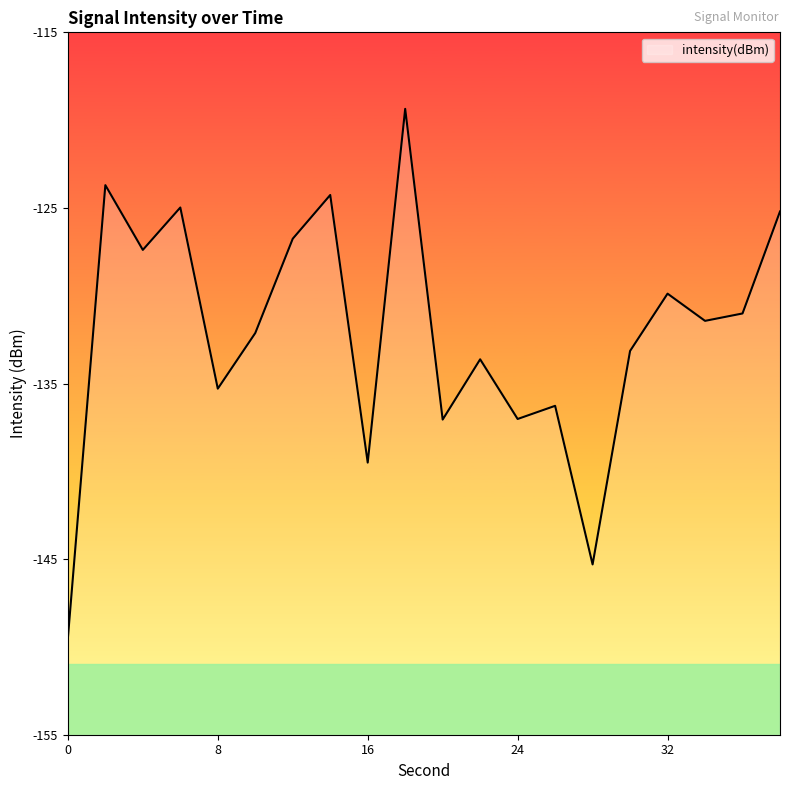

What is the value of the 12th point from the left?

-133.6